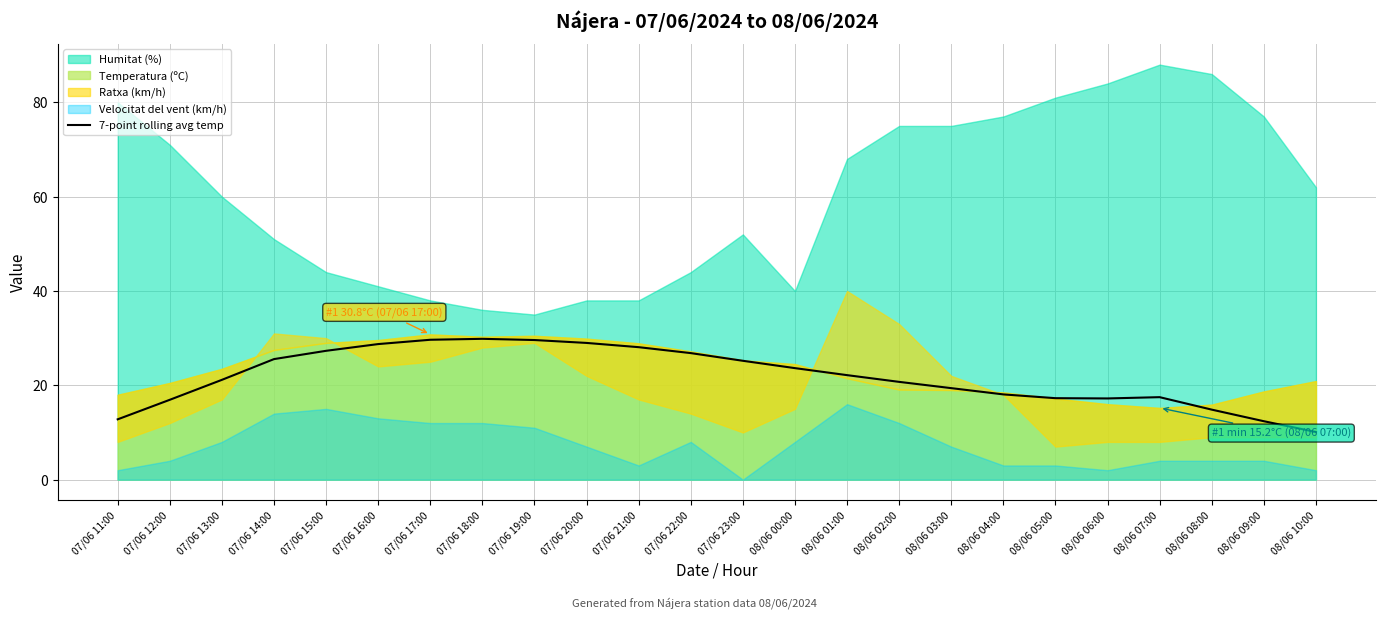

At which label is the value closest to 19?

08/06 03:00